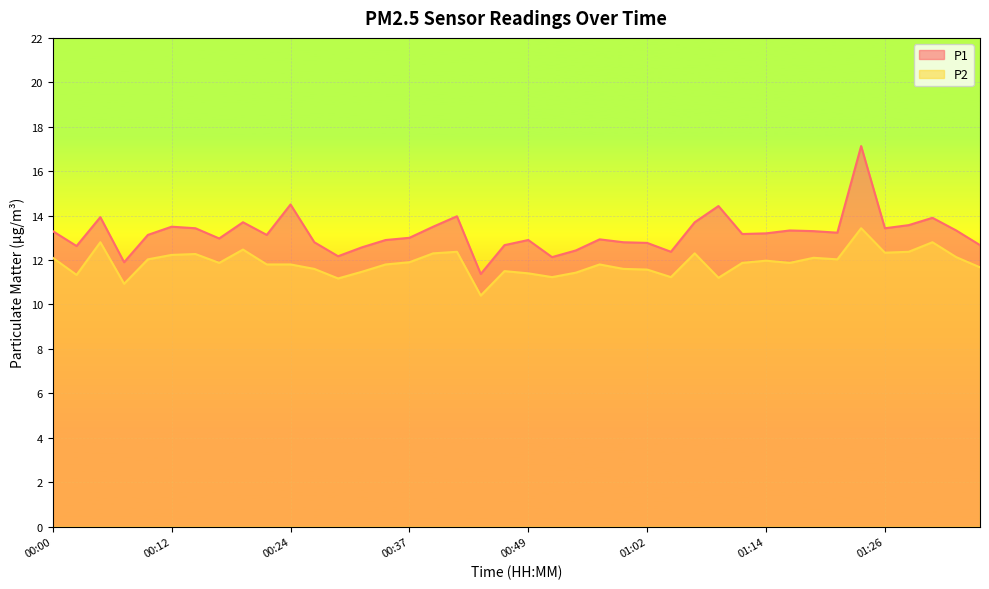

The value of P2 at 00:15 is 12.3. True or false?

True